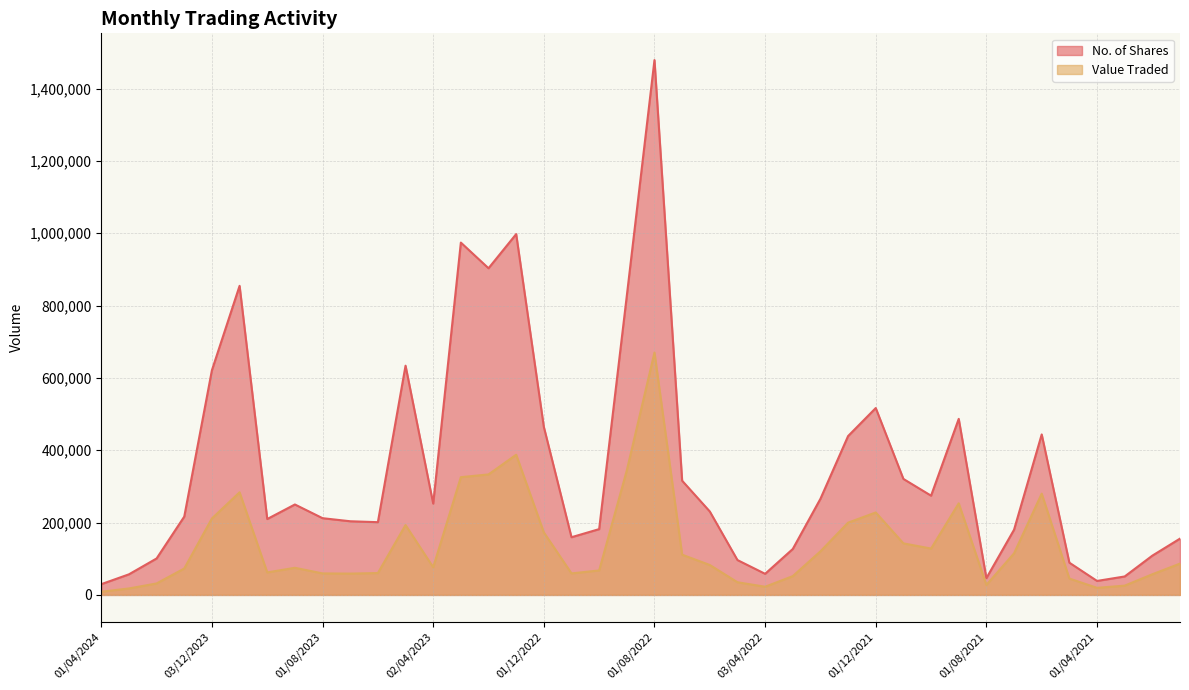

What is the spread (max minus min) of values at 01/08/2021?

18727